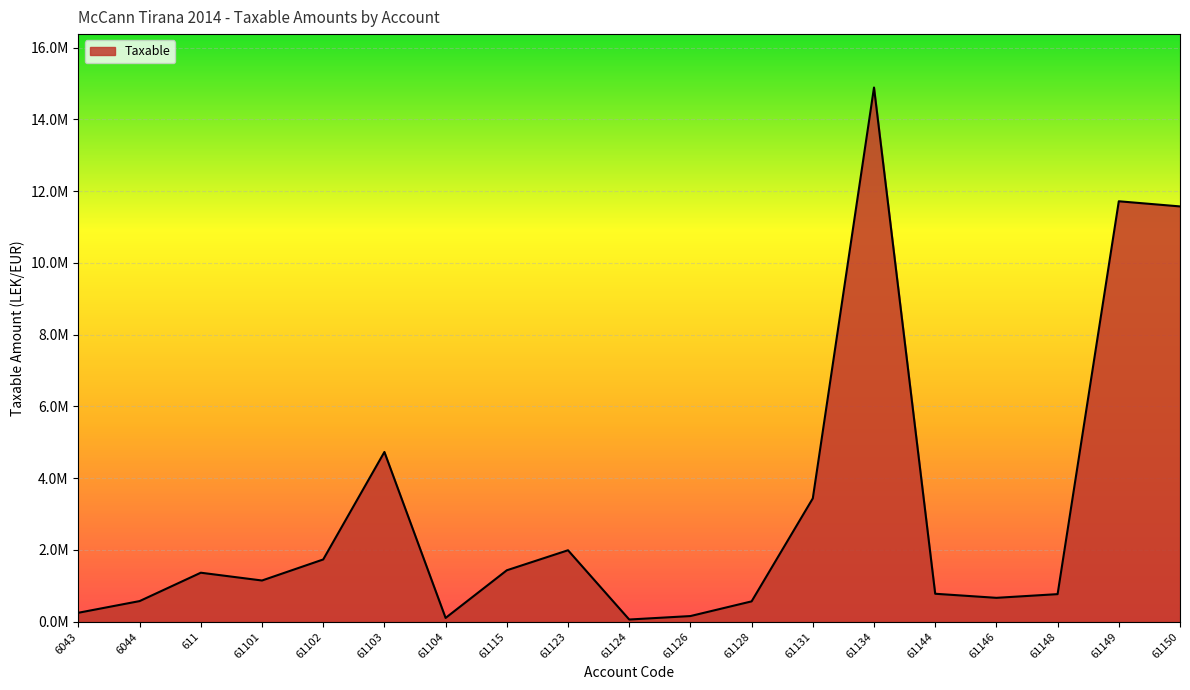

What is the label of the 2nd point from the right?

61149